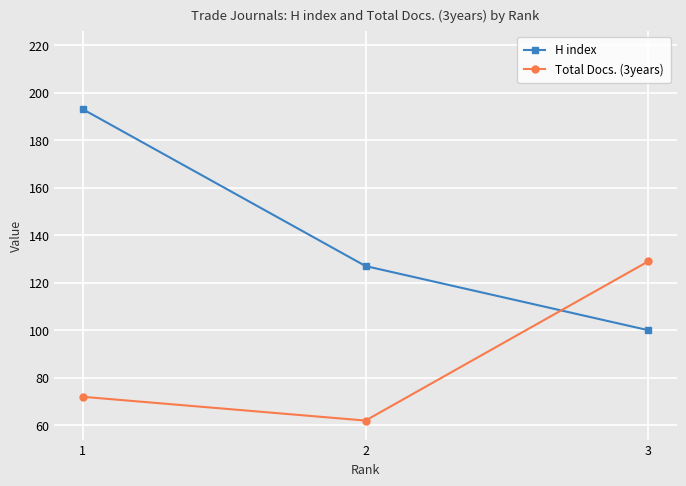

What is the difference between the maximum and minimum values in the H index series?

93